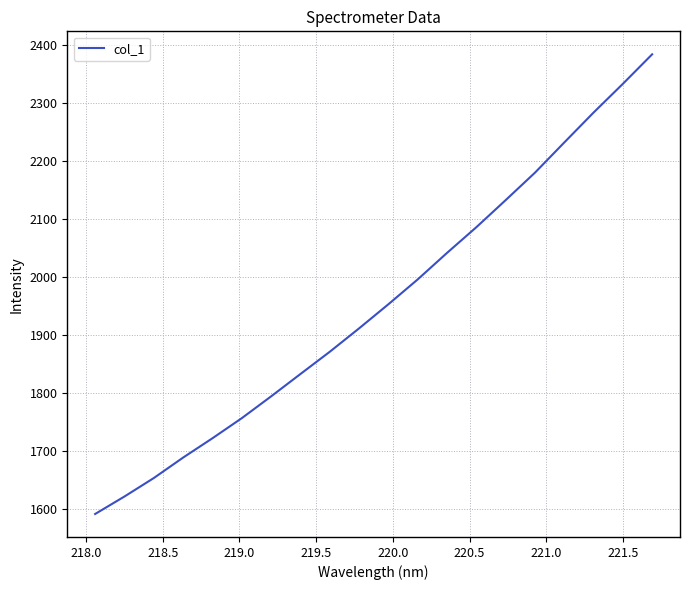

True or false: the data has more than 2 interior local peaks.

False